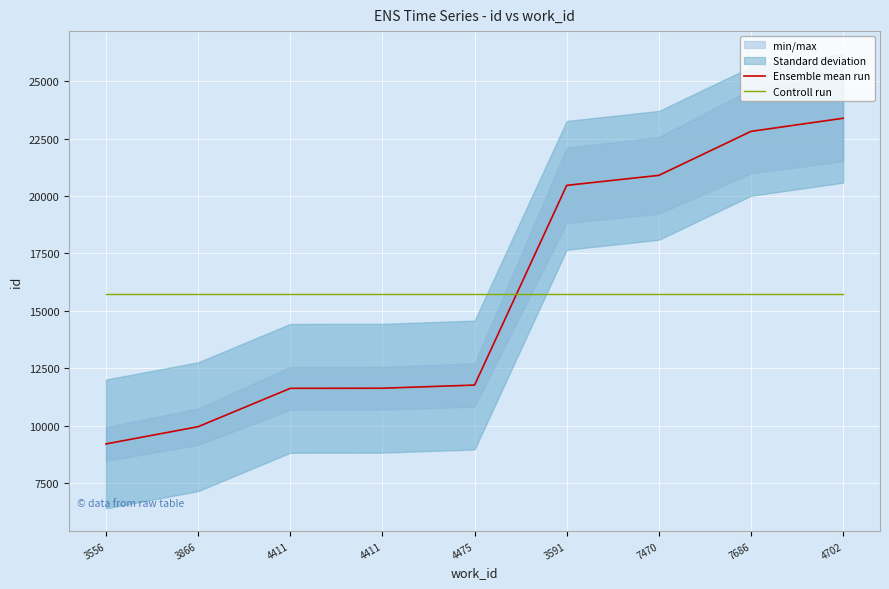

What is the difference between the maximum and minimum values in the Ensemble mean run series?

14171.0